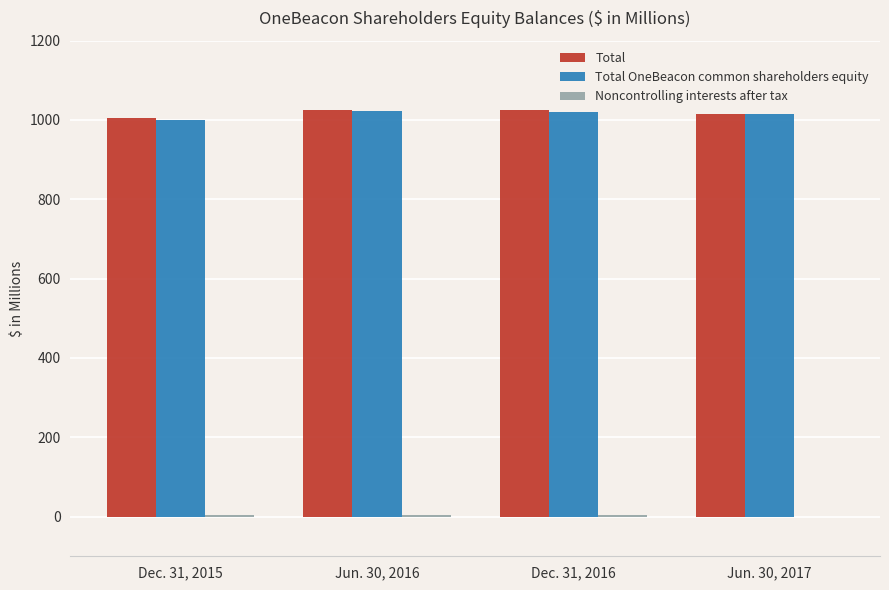

Does the chart contain stacked bars?

No